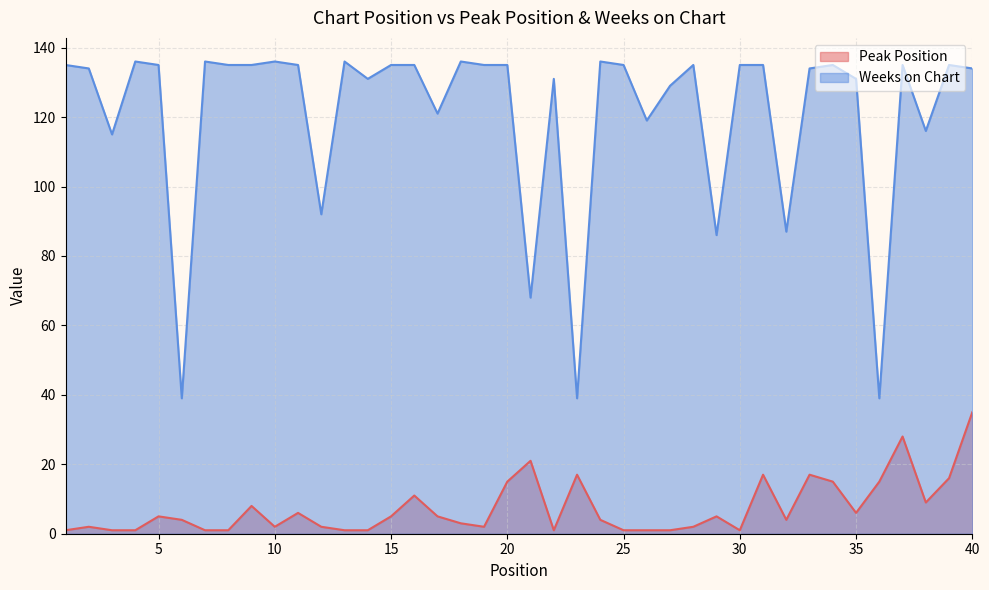

Which label corresponds to the largest value in the chart?

4